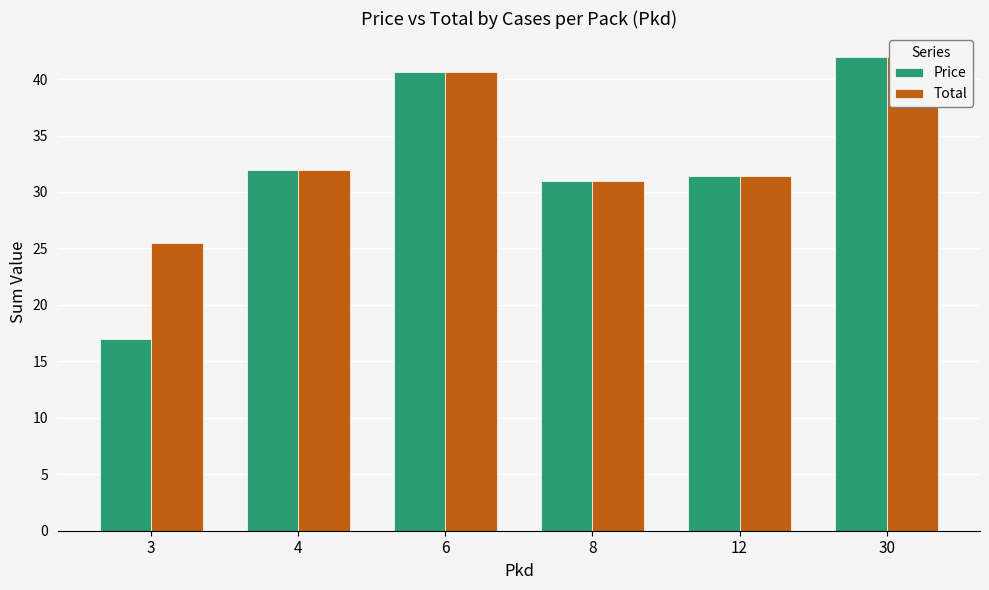

What is the difference between the maximum and second lowest values in the Total series?

11.0